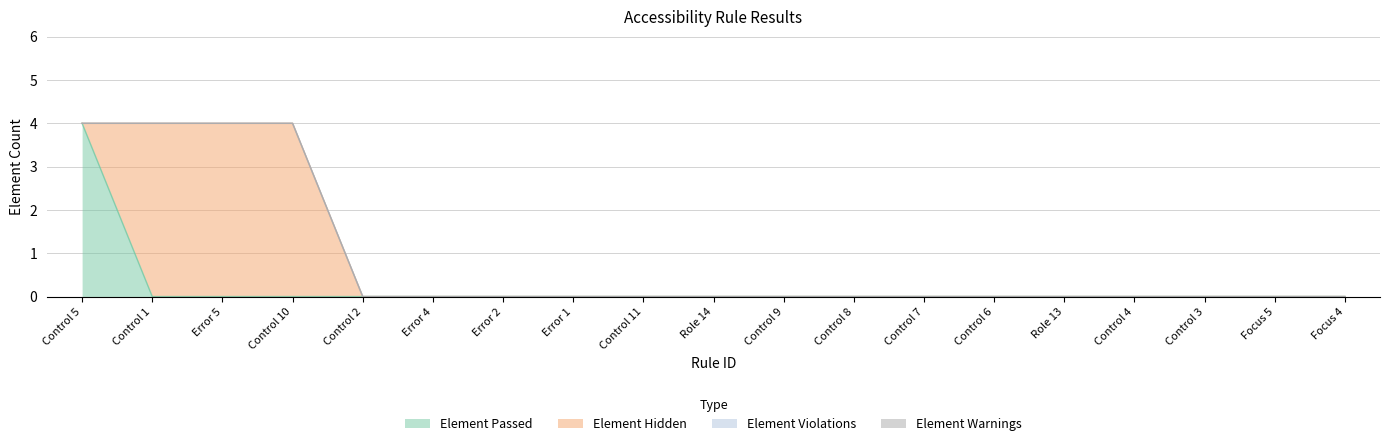

True or false: Element Warnings and Element Passed cross at least once.

False